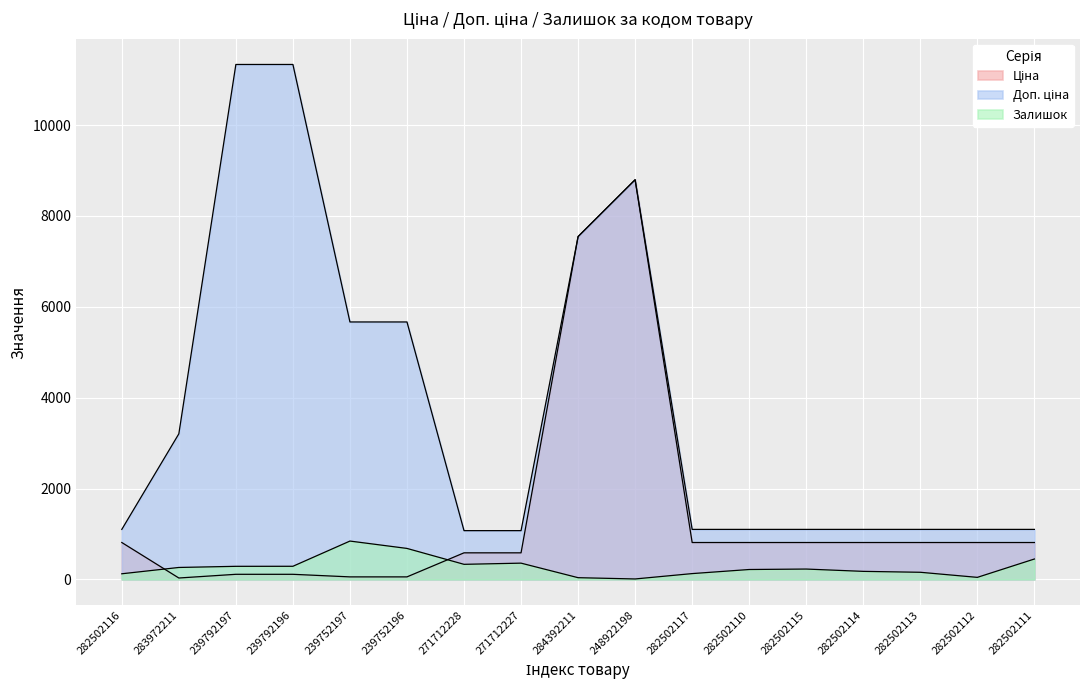

What is the label of the 15th point from the right?

239792197